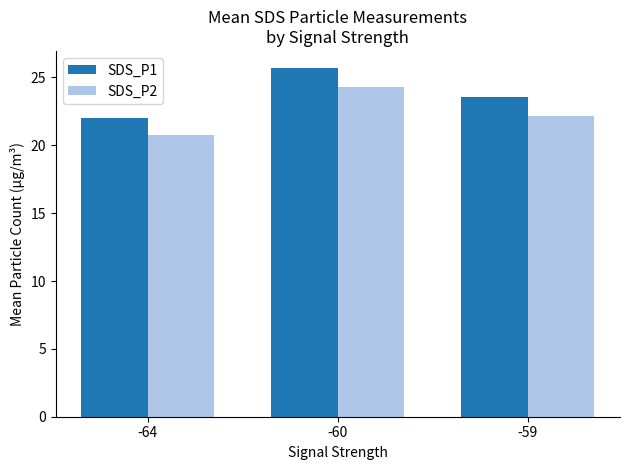

How many data points in SDS_P1 are above 23?

2